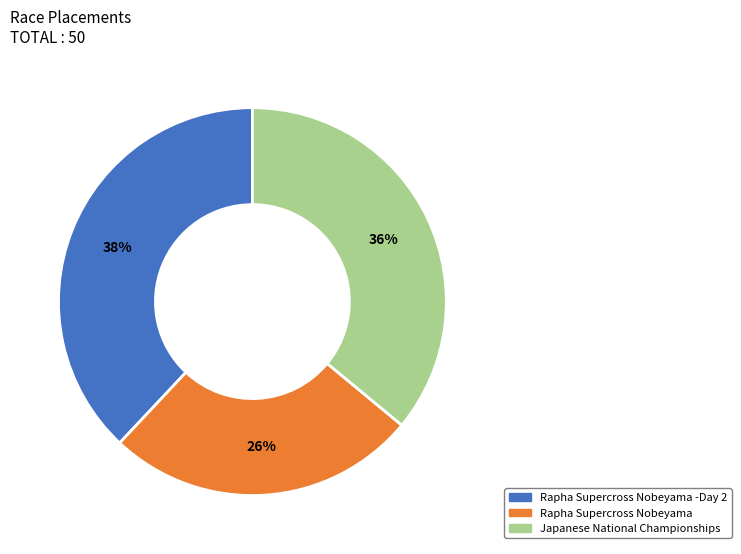

Between Japanese National Championships and Rapha Supercross Nobeyama, which is larger?

Japanese National Championships